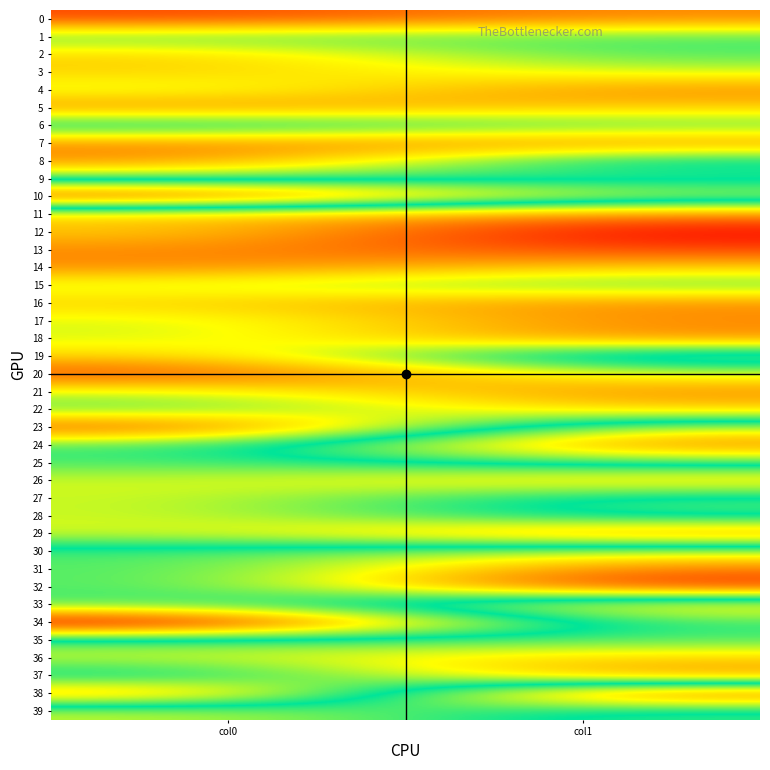

At how many categories does at least one series exceed 8?

2